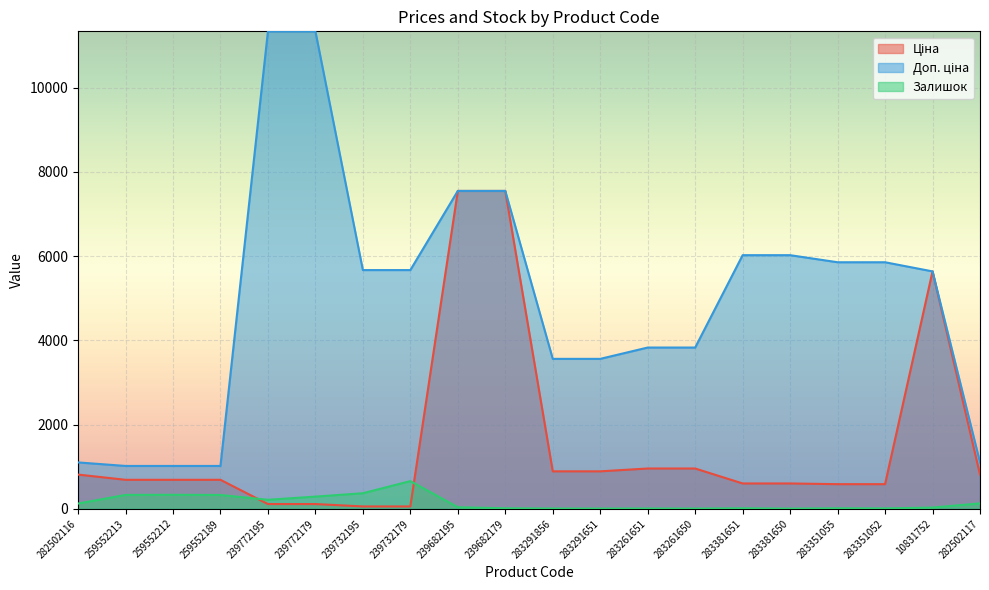

Which label corresponds to the largest value in the chart?

239772195